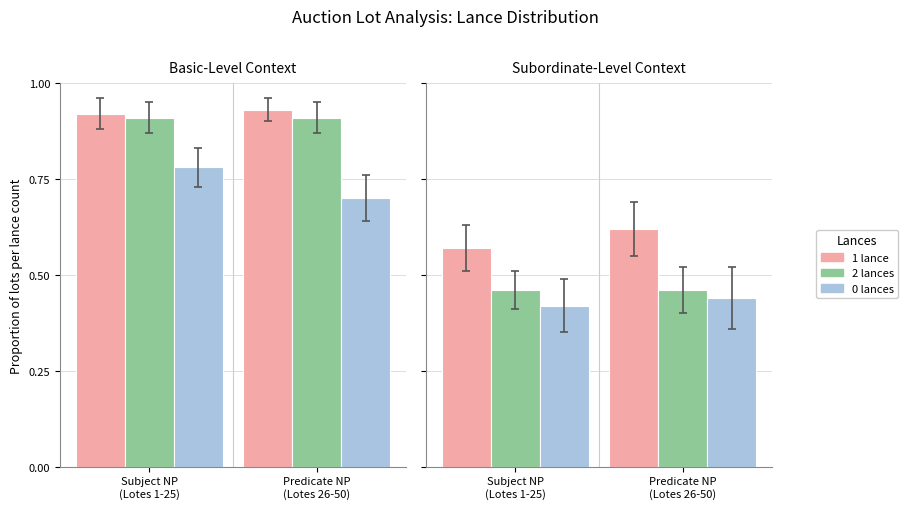

Rank the categories by 2 lances value from lowest to highest.

Subject NP
(Lotes 1-25), Predicate NP
(Lotes 26-50)